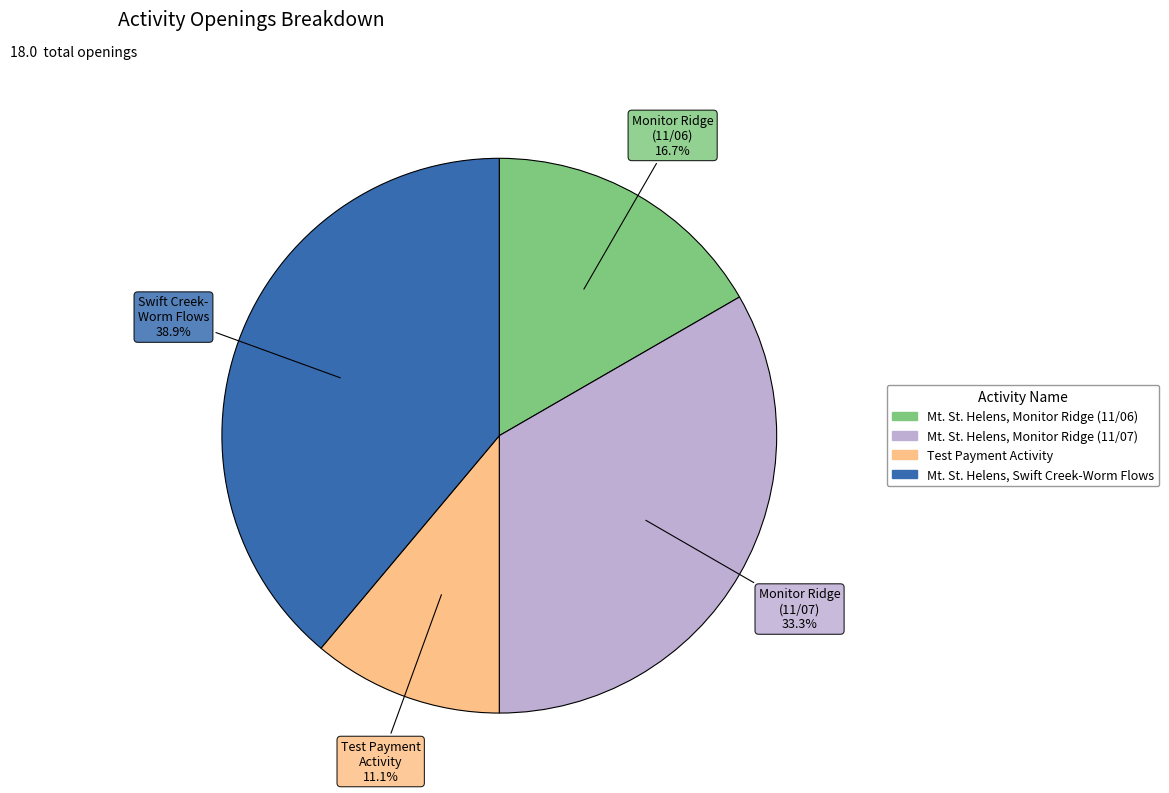

How much of the chart is everything except Mt. St. Helens, Monitor Ridge (11/07)?

66.7%